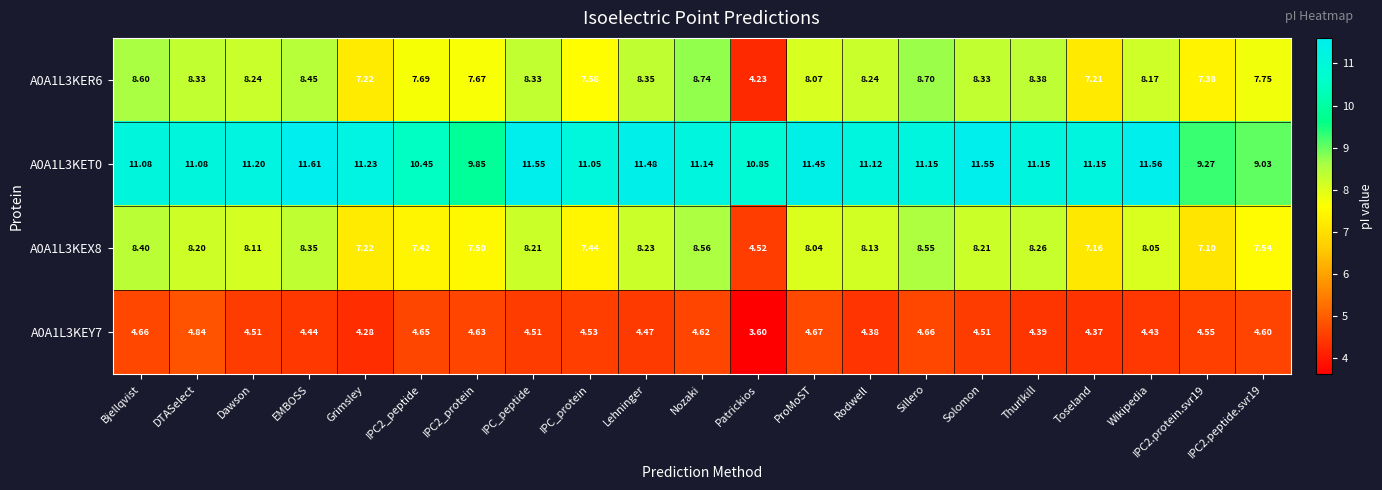

Which series has the largest total across all categories?

A0A1L3KET0